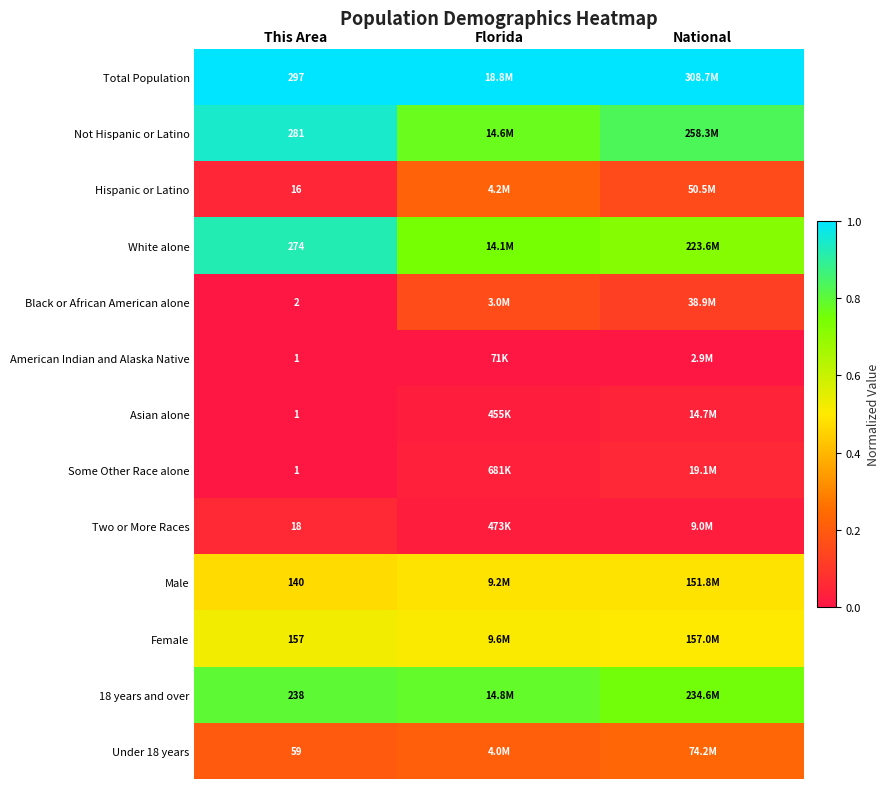

What value does the Hispanic or Latino series have at National?

0.2